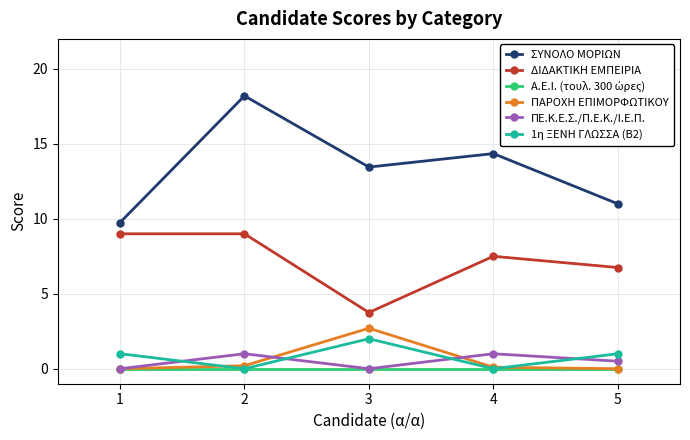

Which series has the largest range (max minus min)?

ΣΥΝΟΛΟ ΜΟΡΙΩΝ